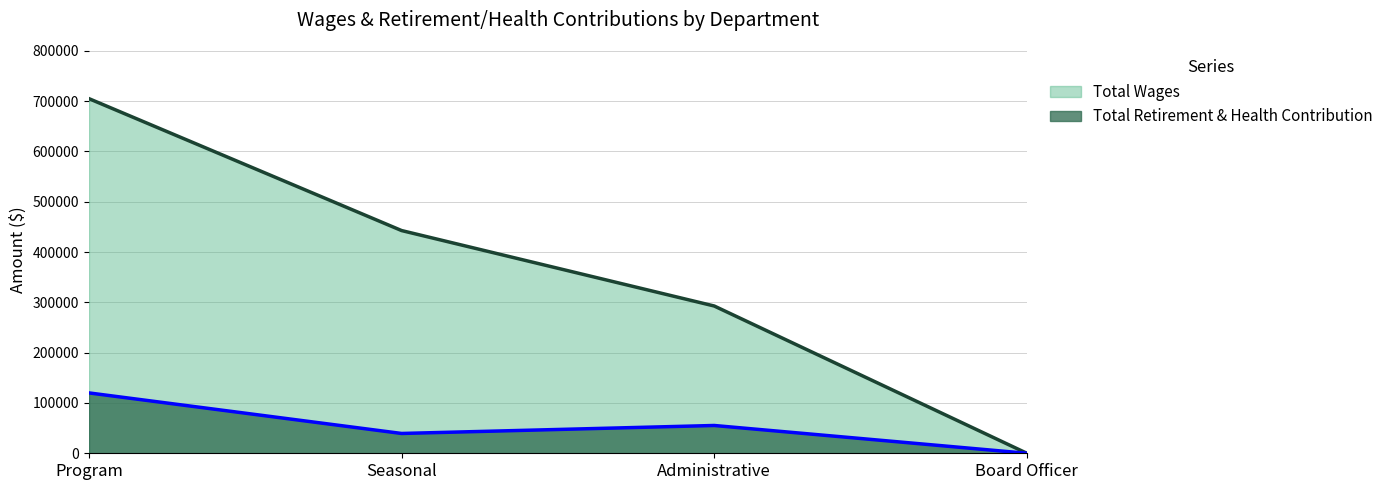

True or false: Total Wages has more than 0 points higher than both neighbors.

False